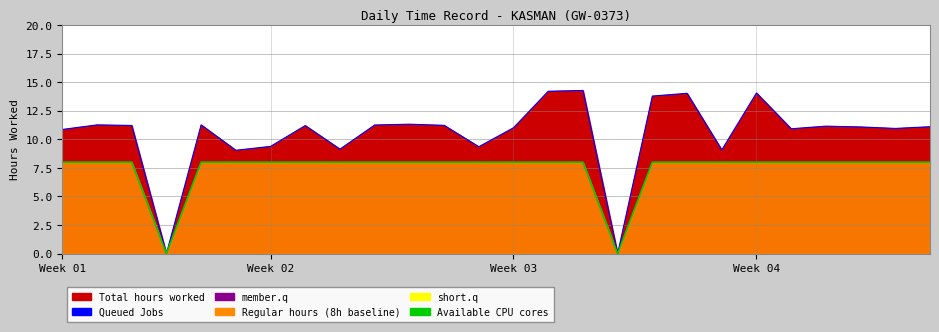

The value of Available CPU cores at 18 is 8.0. True or false?

True